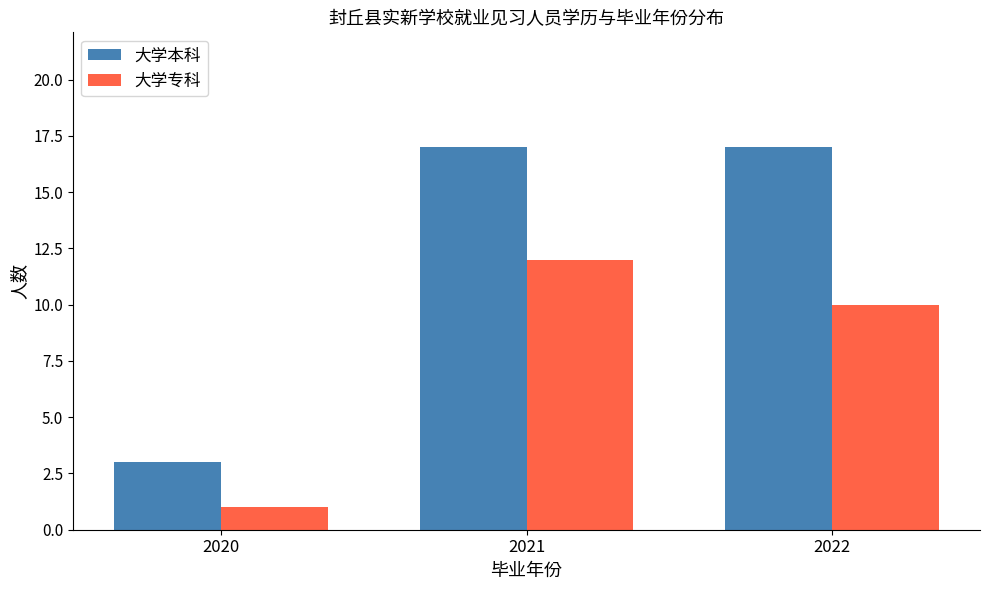

What is the difference between the highest and lowest values at 2021?

5